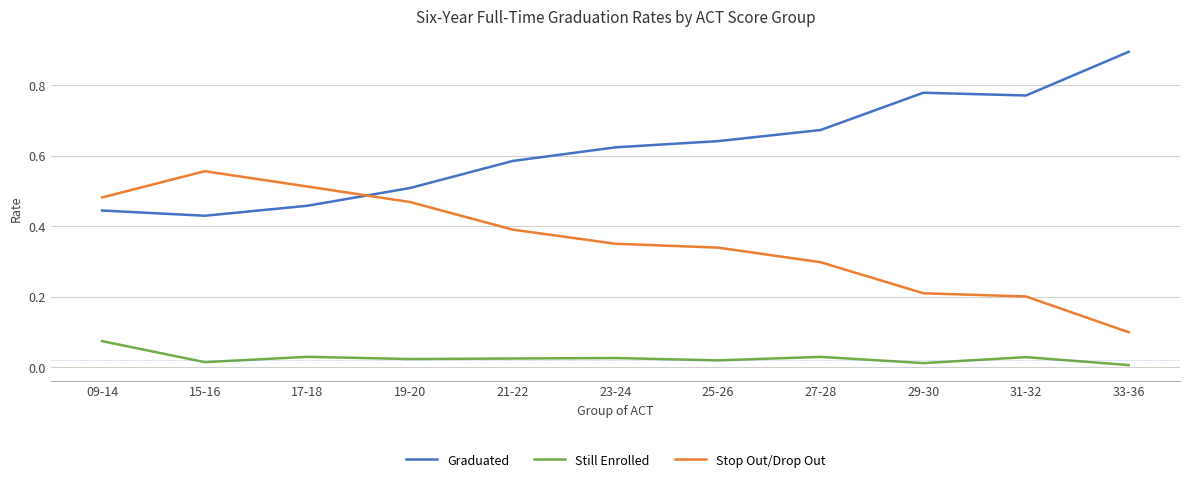

Is the value of Still Enrolled at 27-28 greater than the value of Graduated at 31-32?

No